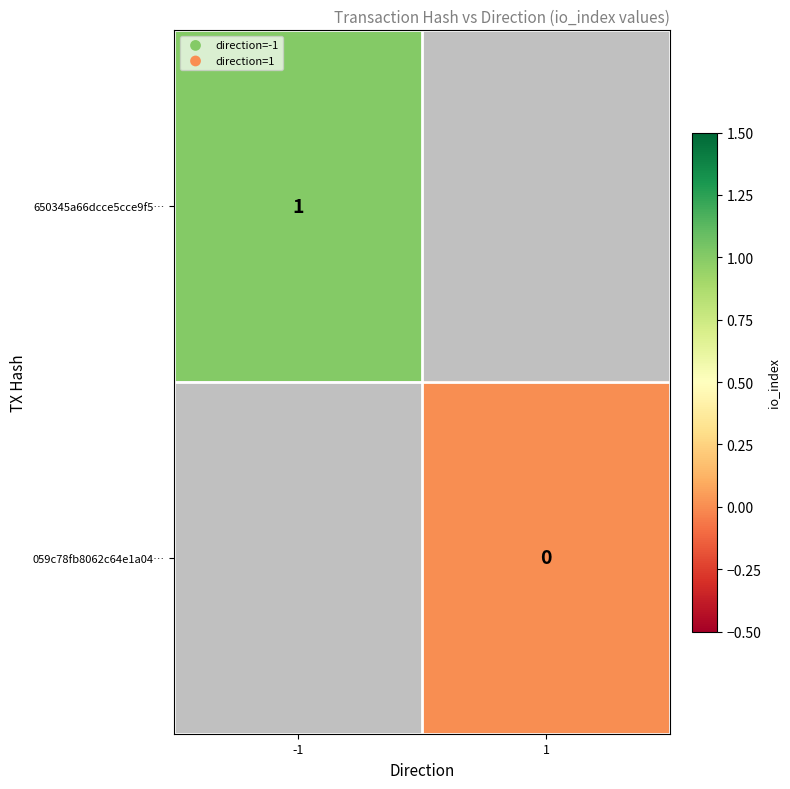

Which category has the lowest value in the 059c78fb8062c64e1a04… series?

-1